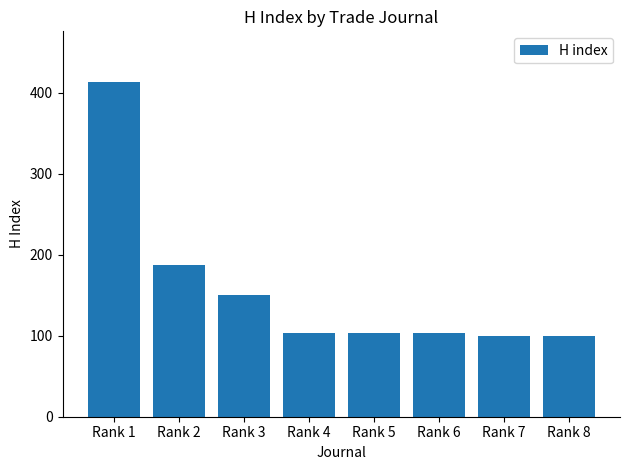

At which category does the chart reach its peak across all series?

Rank 1